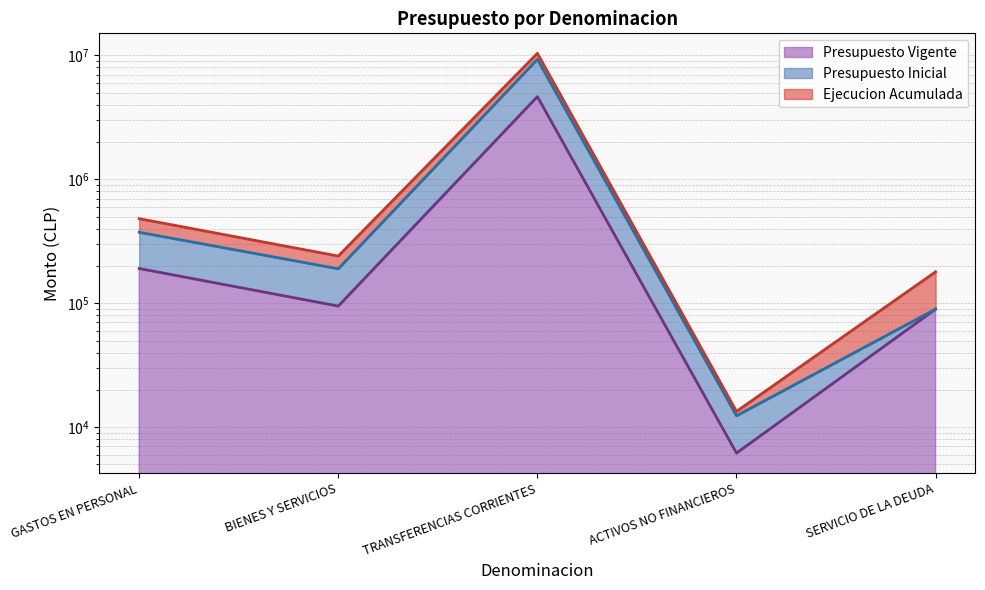

Is it true that Presupuesto Inicial equals 89600 at SERVICIO DE LA DEUDA?

True